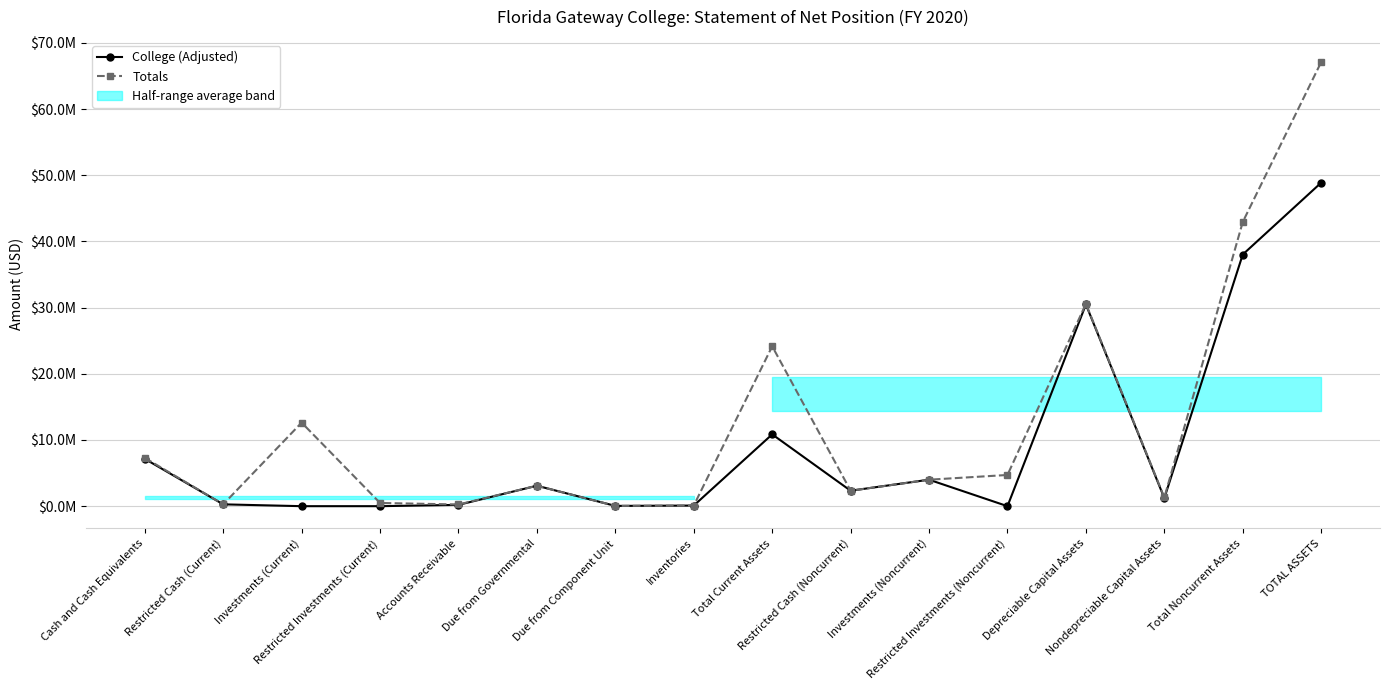

How many intersections are there between Totals and College (Adjusted)?

3